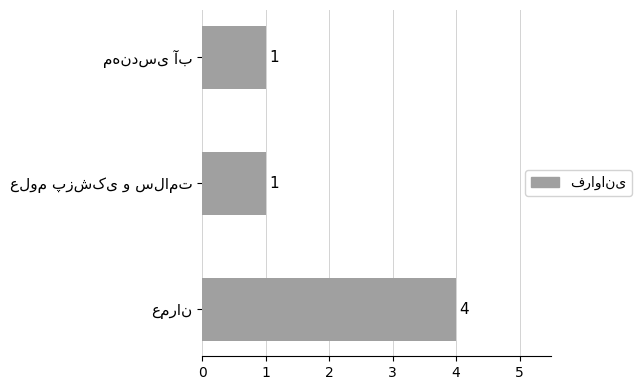

Reading top to bottom, what are all the values shown in this chart?

1	1	4